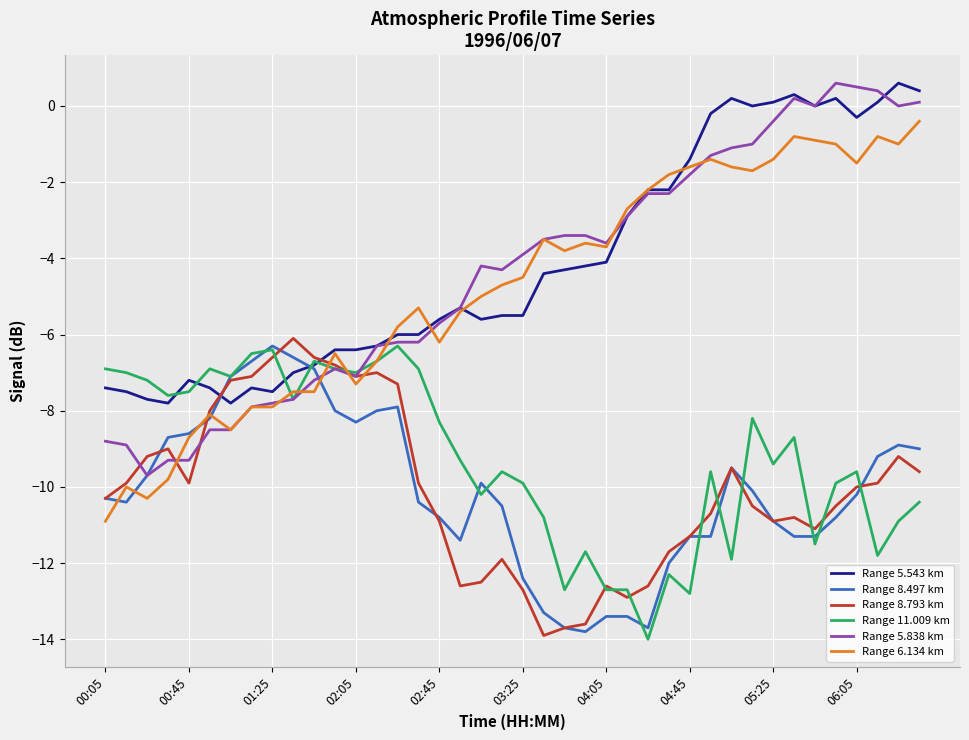

What is the maximum value shown in the chart?

0.6